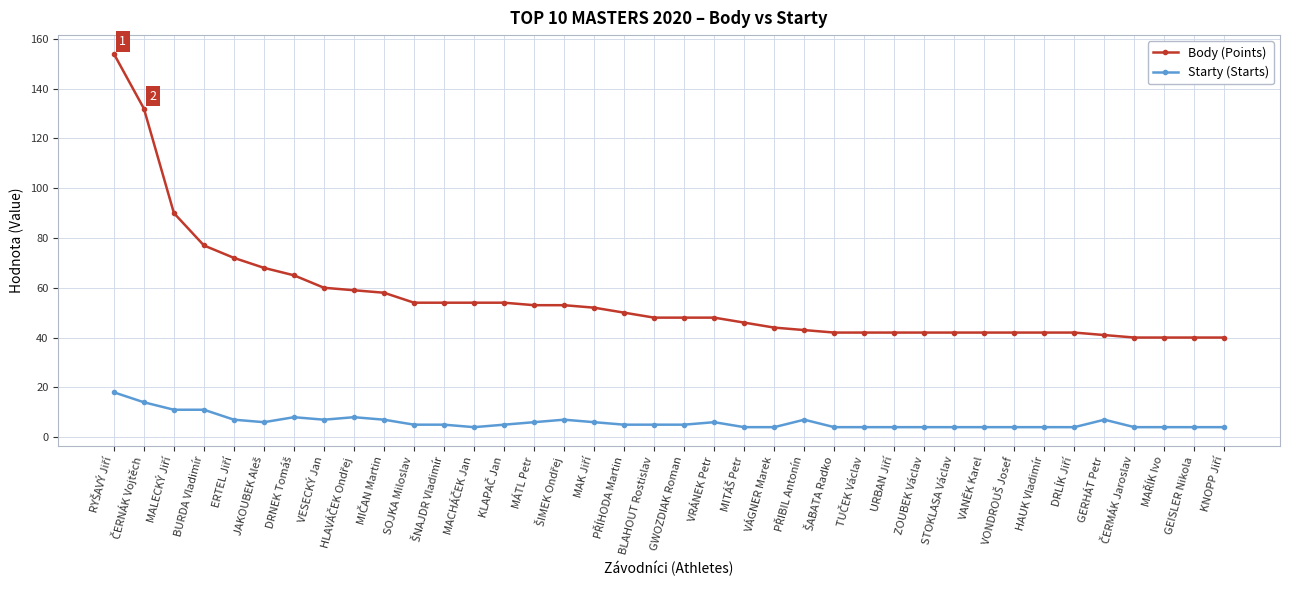

List the series in order of their peak value, highest first.

Body (Points), Starty (Starts)